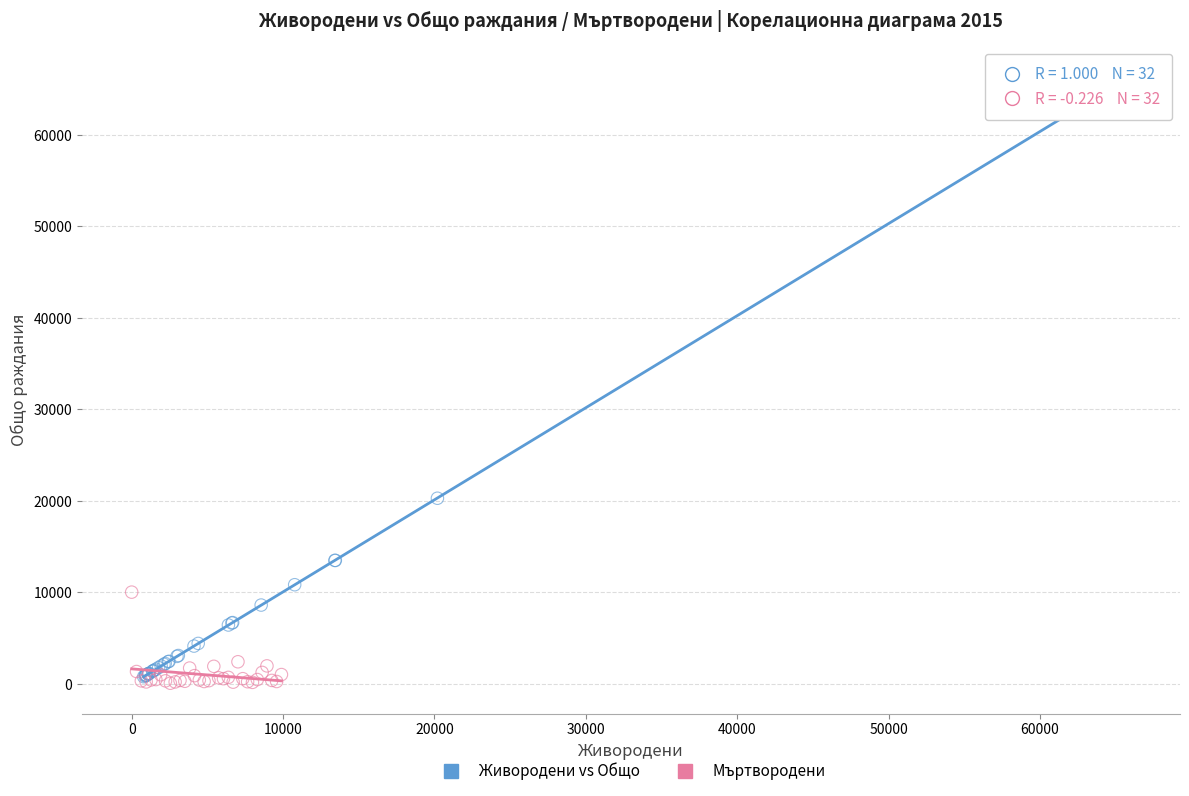

Which series has the widest spread of Y values?

Живородени vs Общо